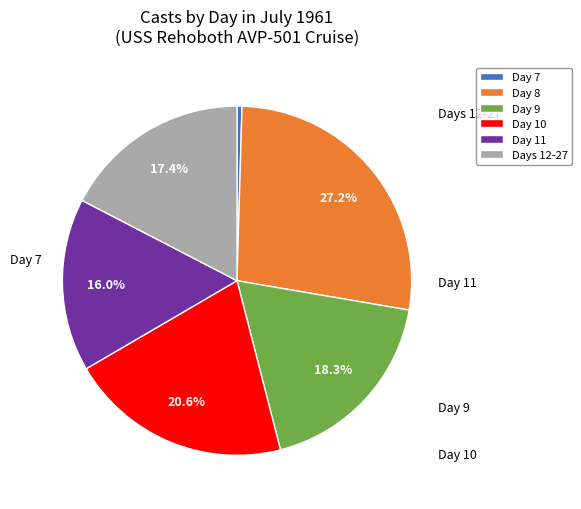

Approximately how many times larger is the value at Day 8 compared to Day 10?

1.3